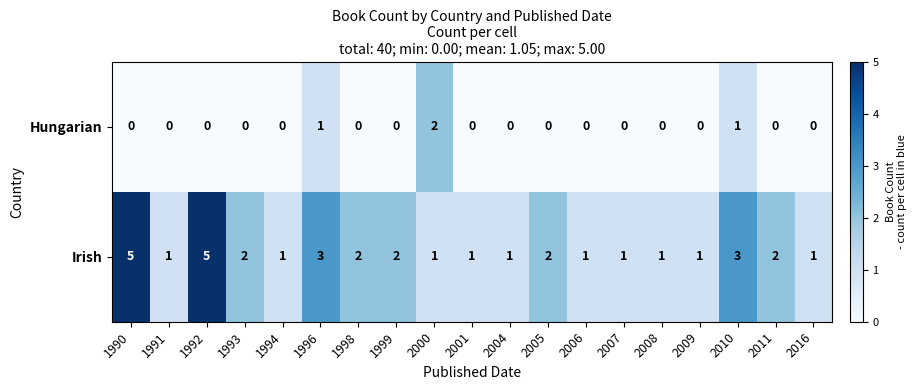

The value of Hungarian at 1993 is 0. True or false?

True